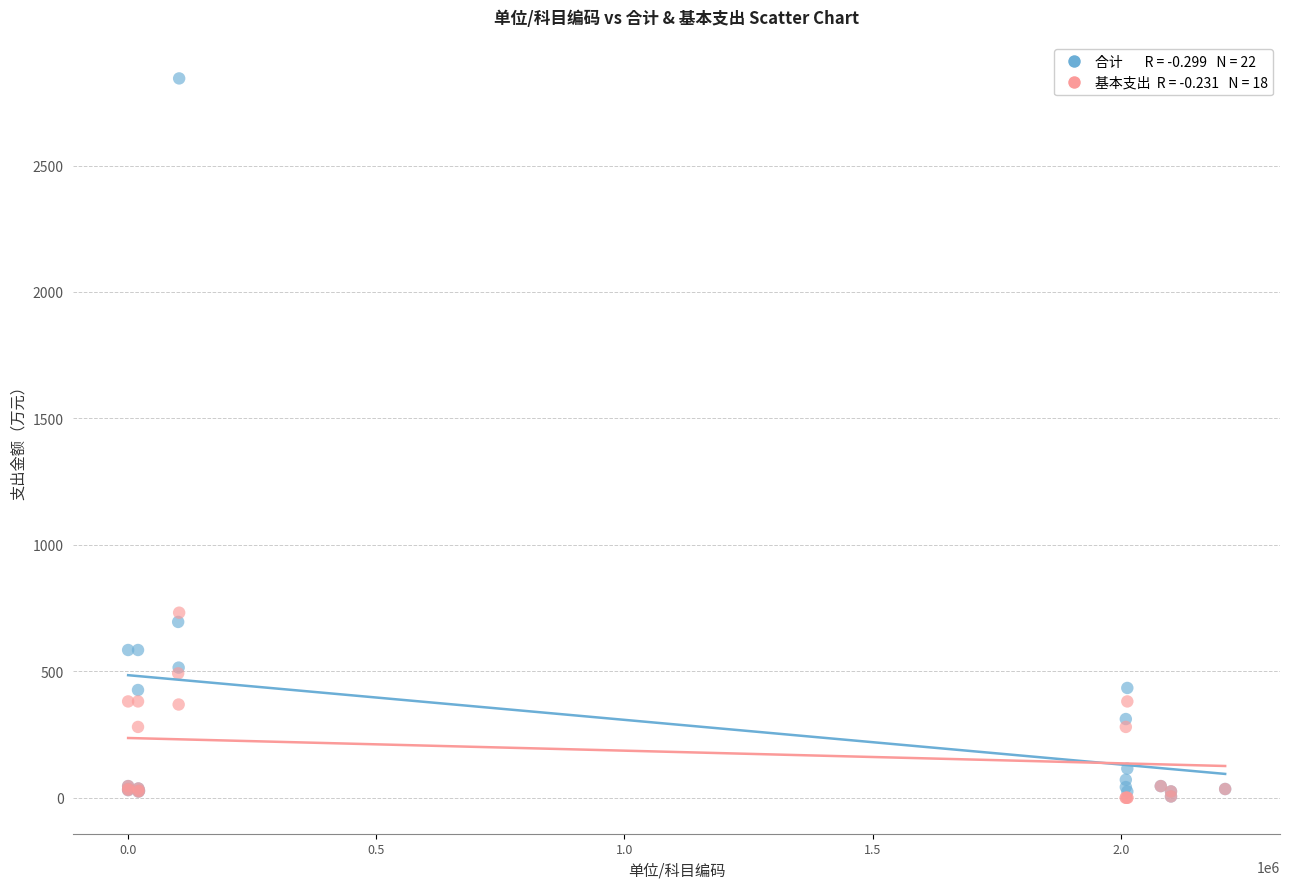

Across all series, what Y value is closest to 1422?

731.8